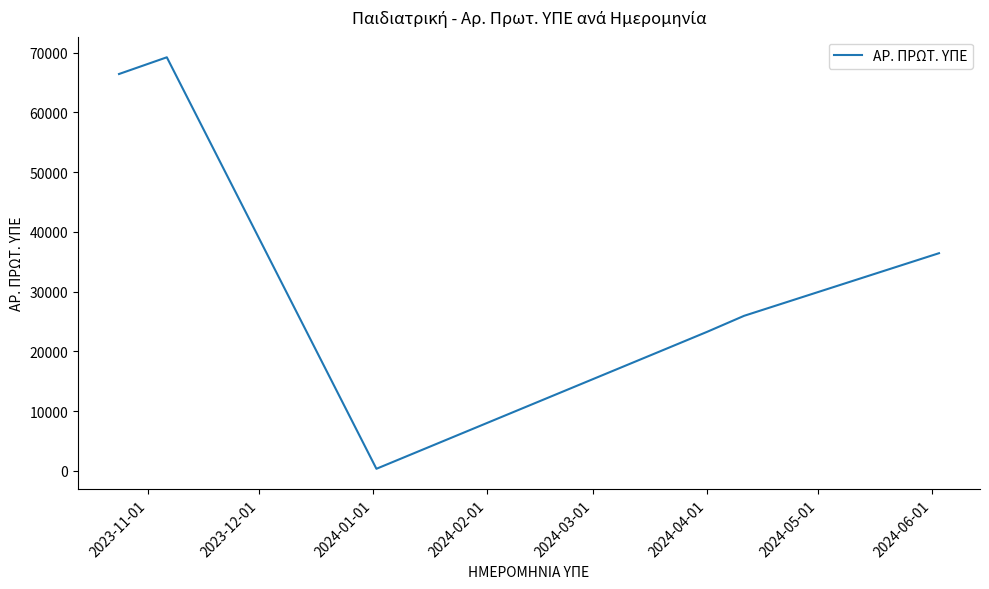

What is the greatest value displayed?

69234